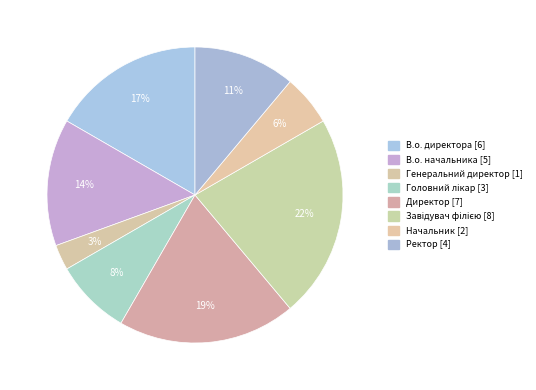

What percentage do В.о. директора and Головний лікар together represent?

25.0%